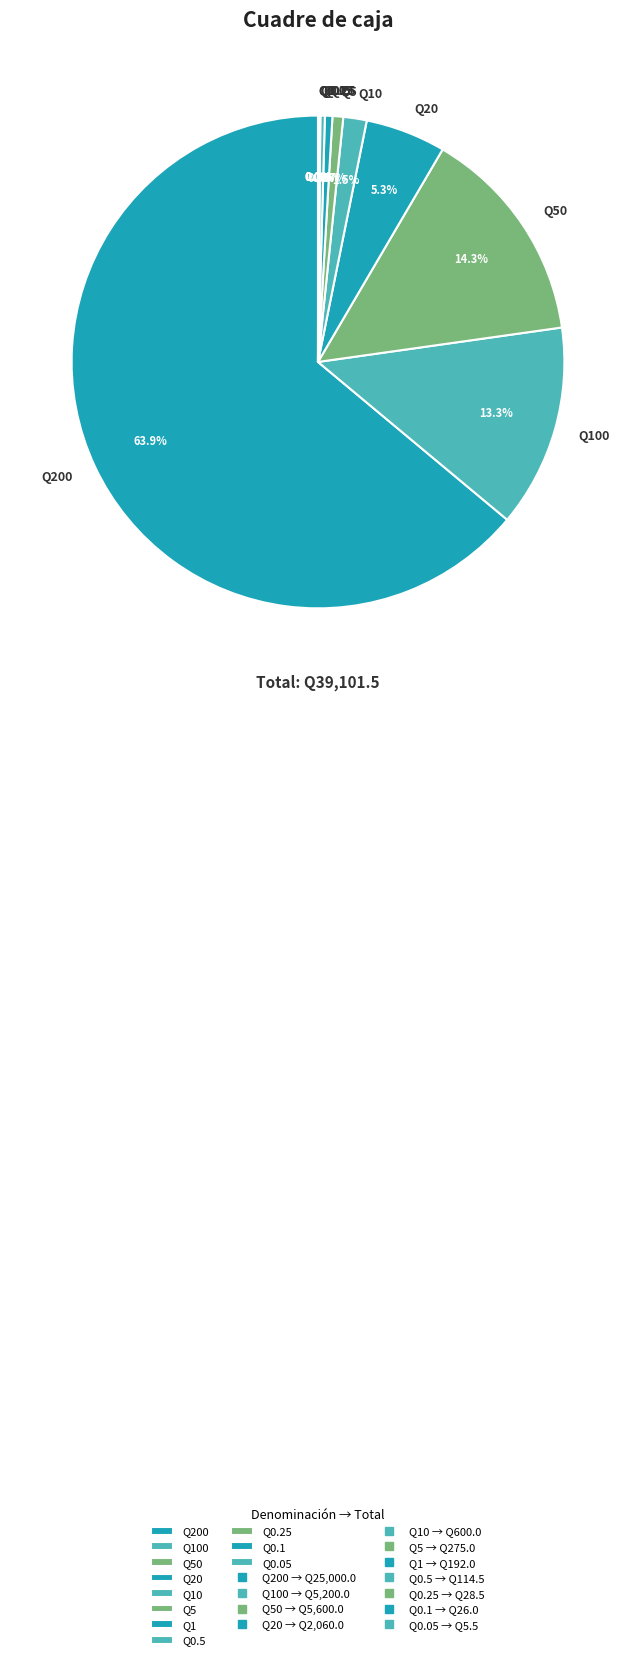

Do Q100 and Q1 together represent more than half of the pie?

No